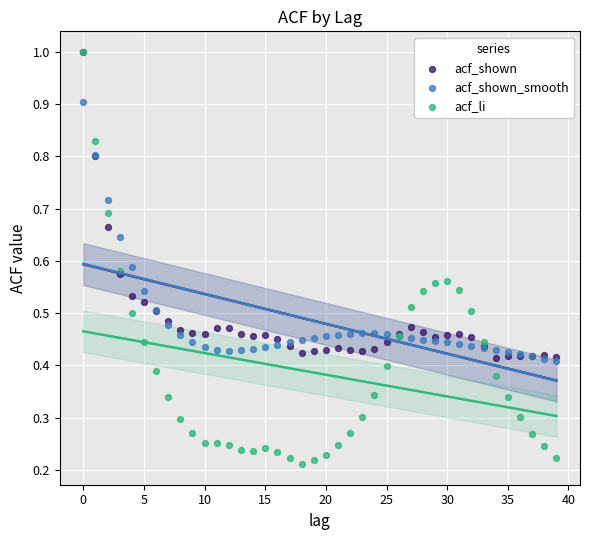

What are all the series names shown in the legend?

acf_shown, acf_shown_smooth, acf_li